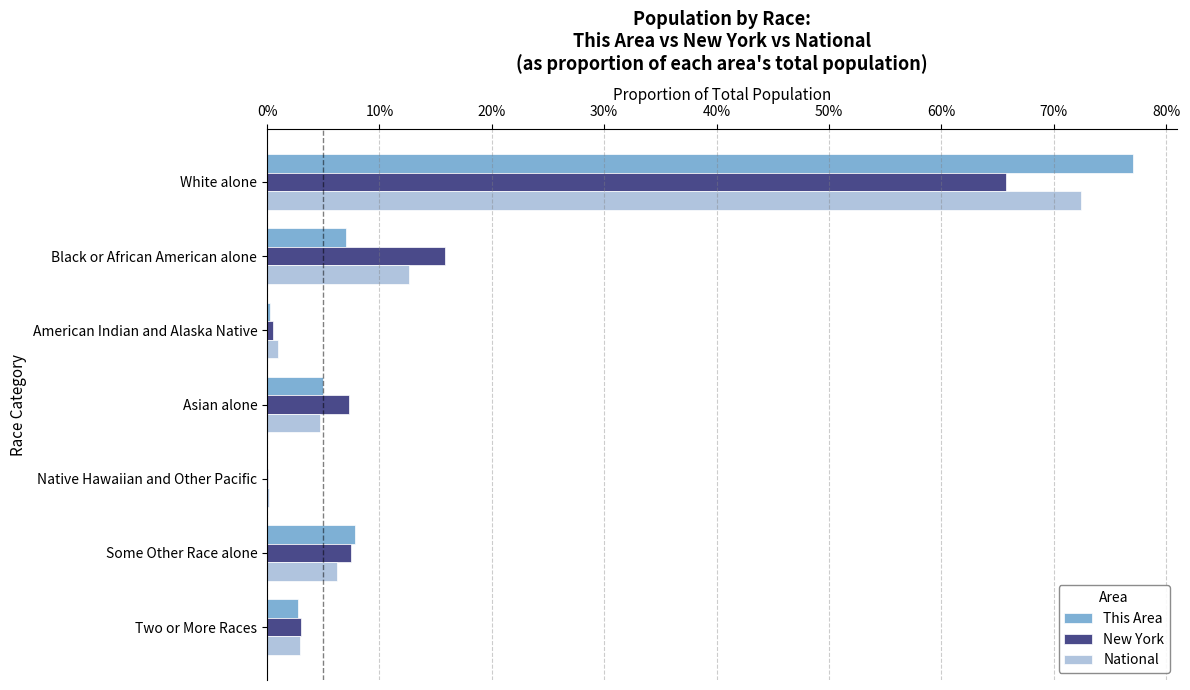

What are all the series names shown in the legend?

This Area, New York, National